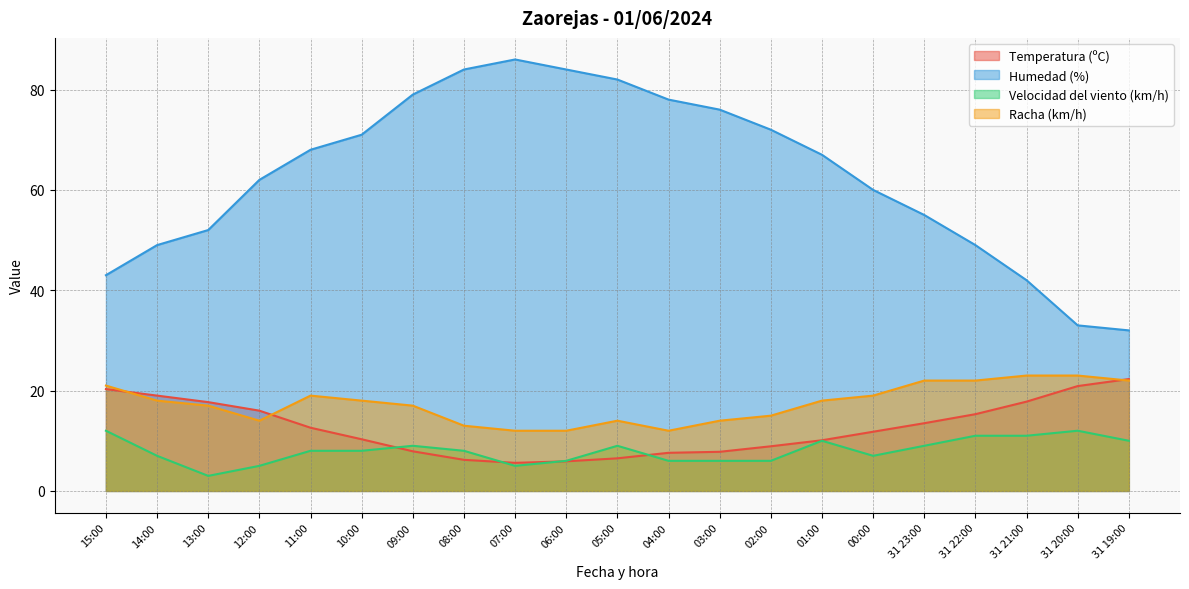

Reading right to left, transcribe all the data shown in this chart.

Temperatura (ºC): 31 19:00=22.3	31 20:00=20.9	31 21:00=17.8	31 22:00=15.3	31 23:00=13.5	00:00=11.8	01:00=10.1	02:00=8.9	03:00=7.8	04:00=7.6	05:00=6.5	06:00=5.9	07:00=5.6	08:00=6.2	09:00=7.9	10:00=10.3	11:00=12.6	12:00=16.0	13:00=17.7	14:00=19.0	15:00=20.3
Humedad (%): 31 19:00=32.0	31 20:00=33.0	31 21:00=42.0	31 22:00=49.0	31 23:00=55.0	00:00=60.0	01:00=67.0	02:00=72.0	03:00=76.0	04:00=78.0	05:00=82.0	06:00=84.0	07:00=86.0	08:00=84.0	09:00=79.0	10:00=71.0	11:00=68.0	12:00=62.0	13:00=52.0	14:00=49.0	15:00=43.0
Velocidad del viento (km/h): 31 19:00=10.0	31 20:00=12.0	31 21:00=11.0	31 22:00=11.0	31 23:00=9.0	00:00=7.0	01:00=10.0	02:00=6.0	03:00=6.0	04:00=6.0	05:00=9.0	06:00=6.0	07:00=5.0	08:00=8.0	09:00=9.0	10:00=8.0	11:00=8.0	12:00=5.0	13:00=3.0	14:00=7.0	15:00=12.0
Racha (km/h): 31 19:00=22.0	31 20:00=23.0	31 21:00=23.0	31 22:00=22.0	31 23:00=22.0	00:00=19.0	01:00=18.0	02:00=15.0	03:00=14.0	04:00=12.0	05:00=14.0	06:00=12.0	07:00=12.0	08:00=13.0	09:00=17.0	10:00=18.0	11:00=19.0	12:00=14.0	13:00=17.0	14:00=18.0	15:00=21.0